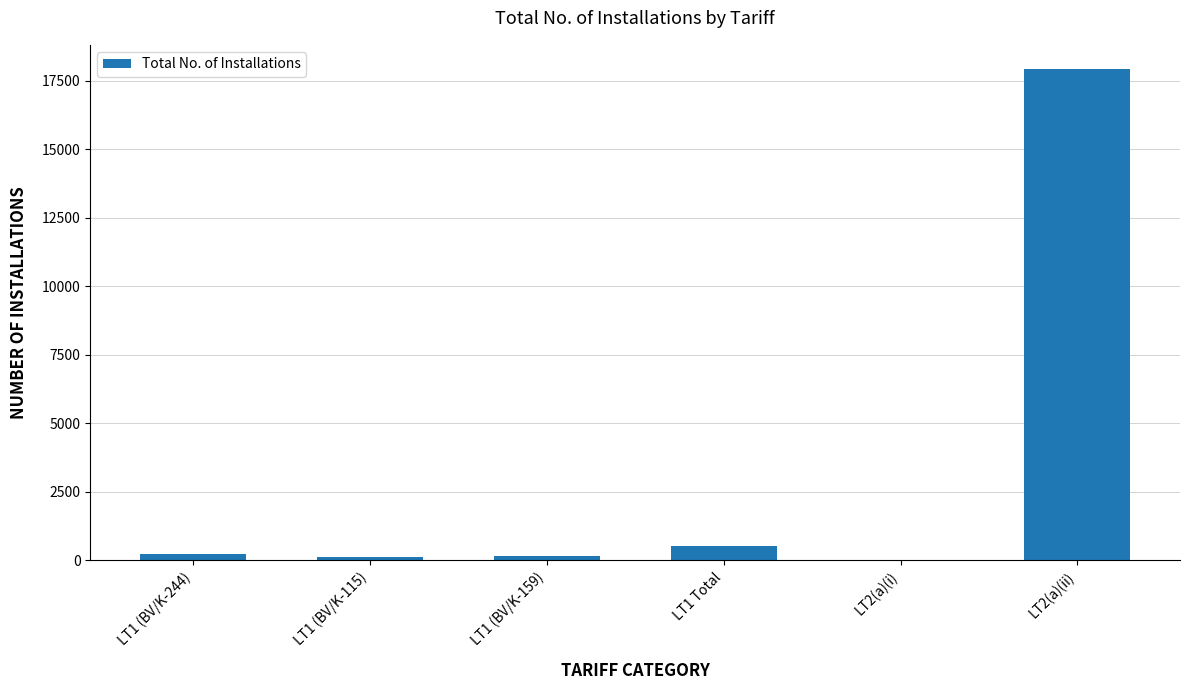

What is the greatest value displayed?

17916